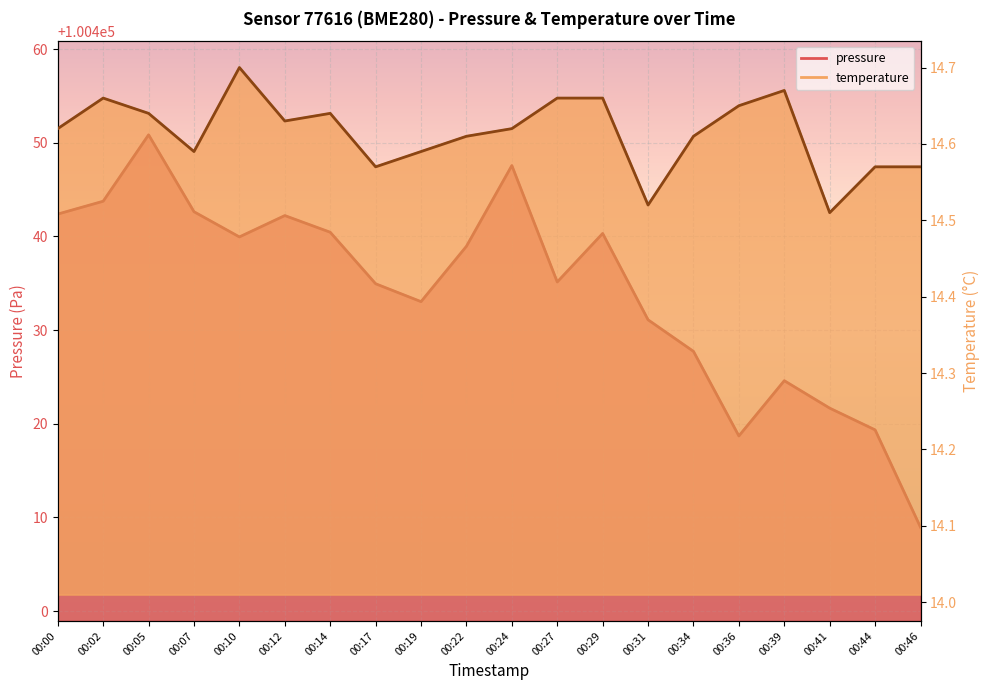

Which category has the highest value across all series?

00:05